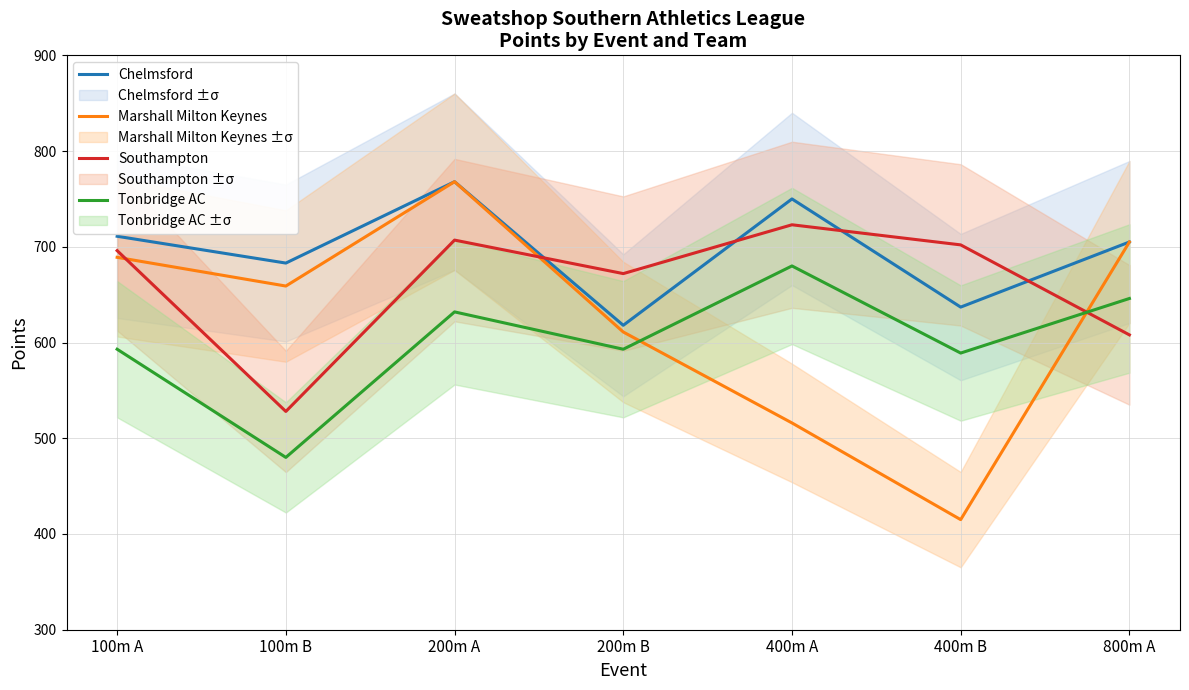

The value of Marshall Milton Keynes at 800m A is 705. True or false?

True